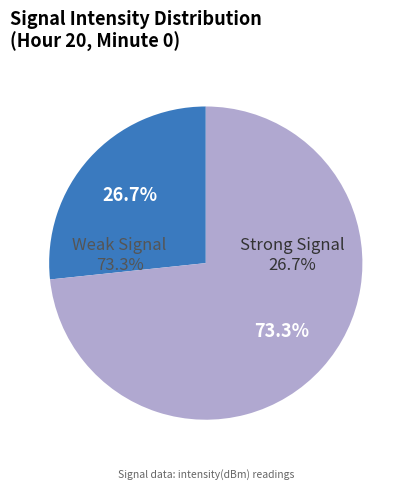

Combined, do 0 and 26 account for over 50%?

No